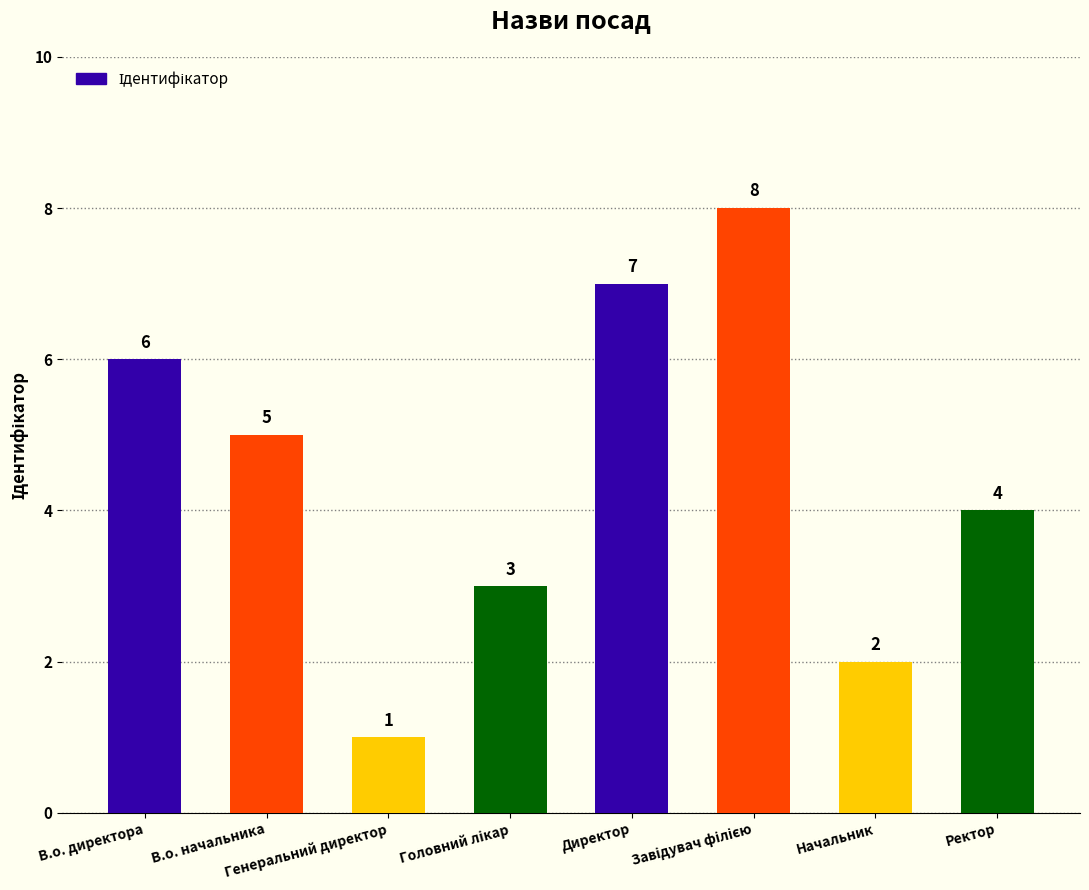

What is the greatest value displayed?

8